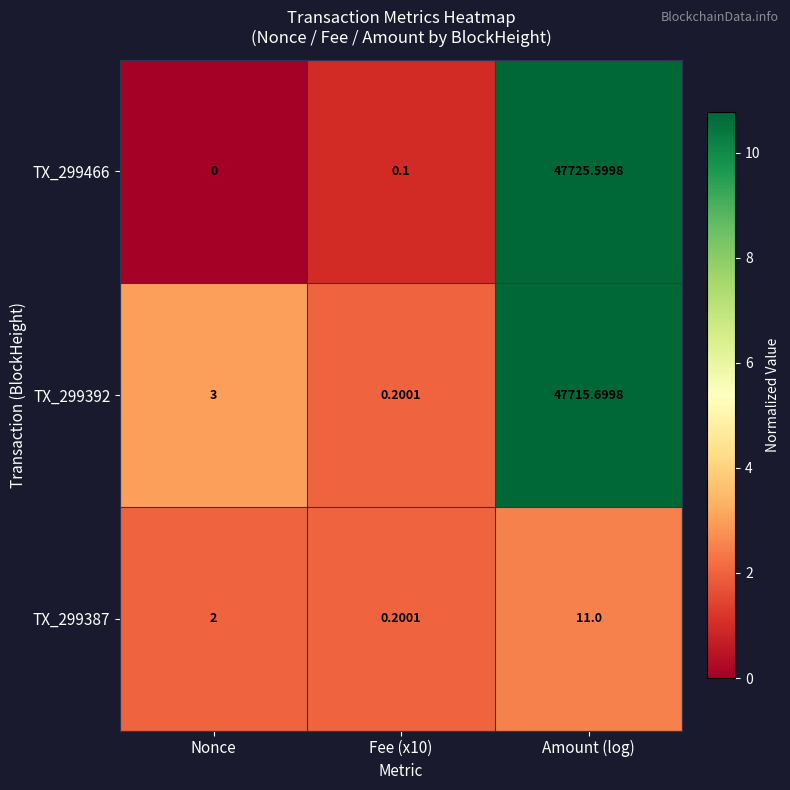

At which category is the sum across all series the highest?

Amount (log)